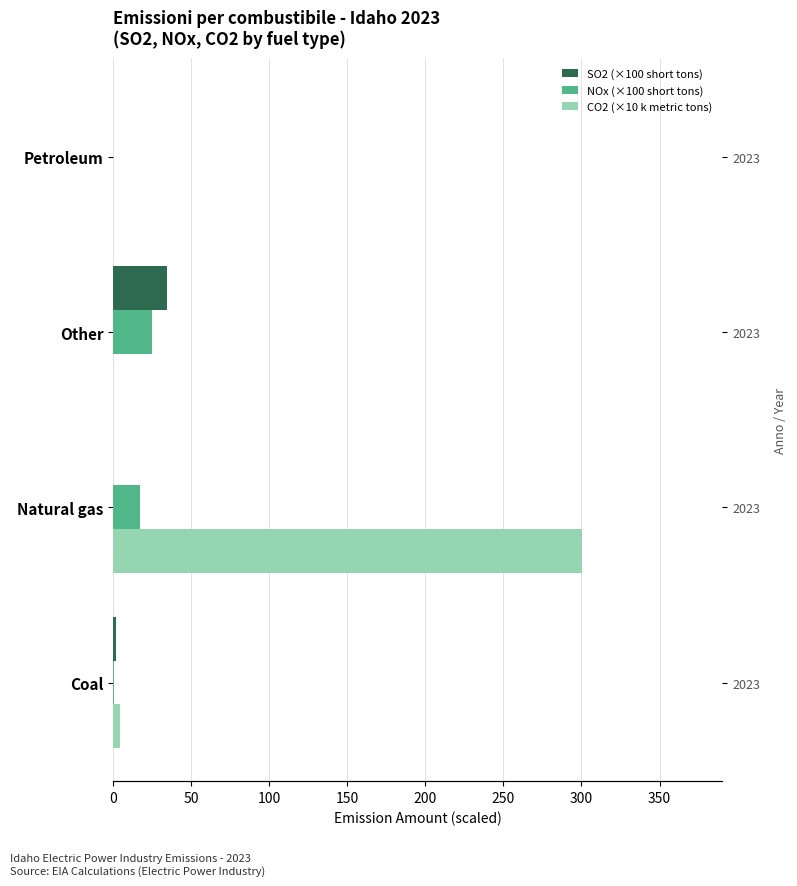

Reading left to right, list all the values displayed in this chart.

SO2 (×100 short tons): 1.7	0.2	34.5	0.0
NOx (×100 short tons): 0.9	16.9	24.7	0.0
CO2 (×10 k metric tons): 4.3	300.2	0.0	0.0